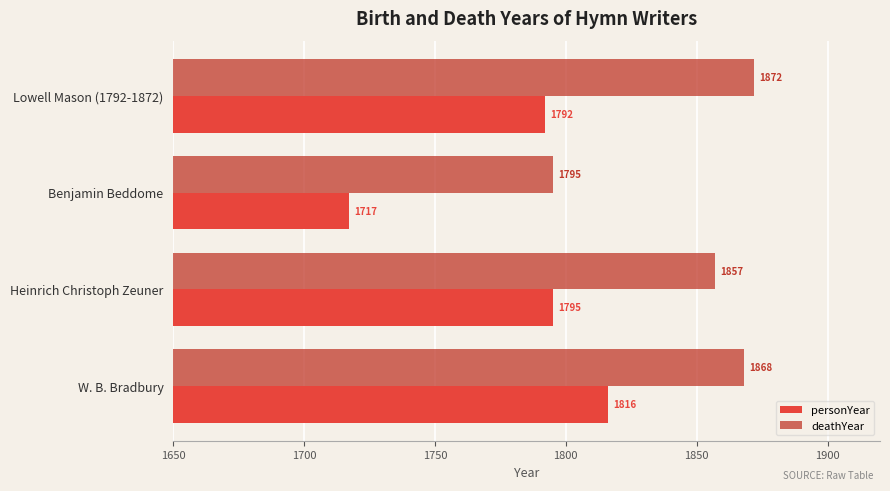

What is the difference between the second highest and minimum values in the deathYear series?

73